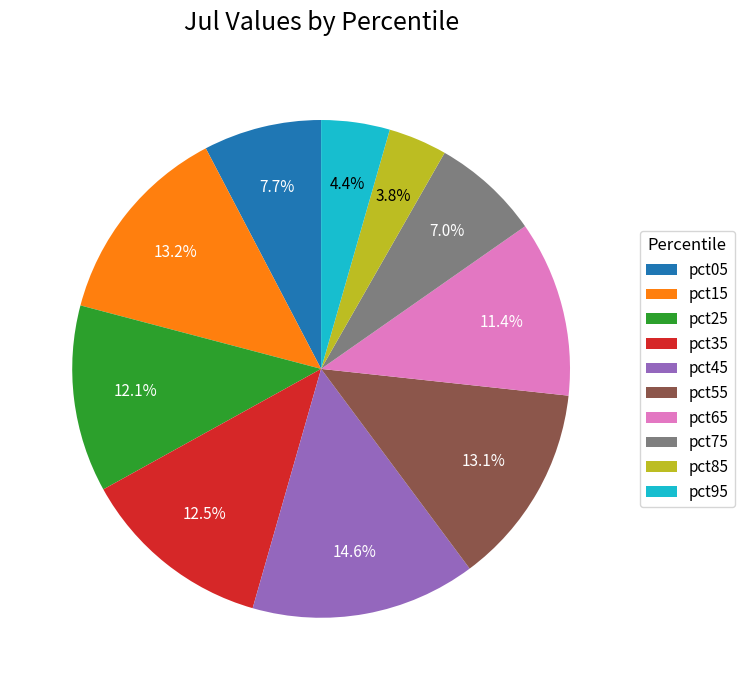

Which category has the biggest portion of the pie?

pct45